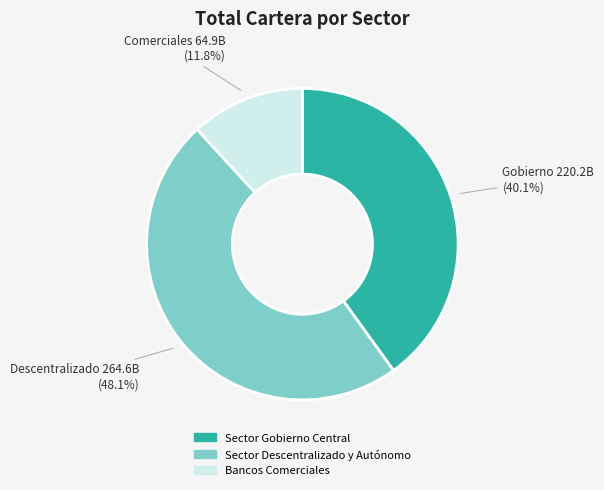

Rank the categories by value from lowest to highest.

Bancos Comerciales, Sector Gobierno Central, Sector Descentralizado y Autónomo